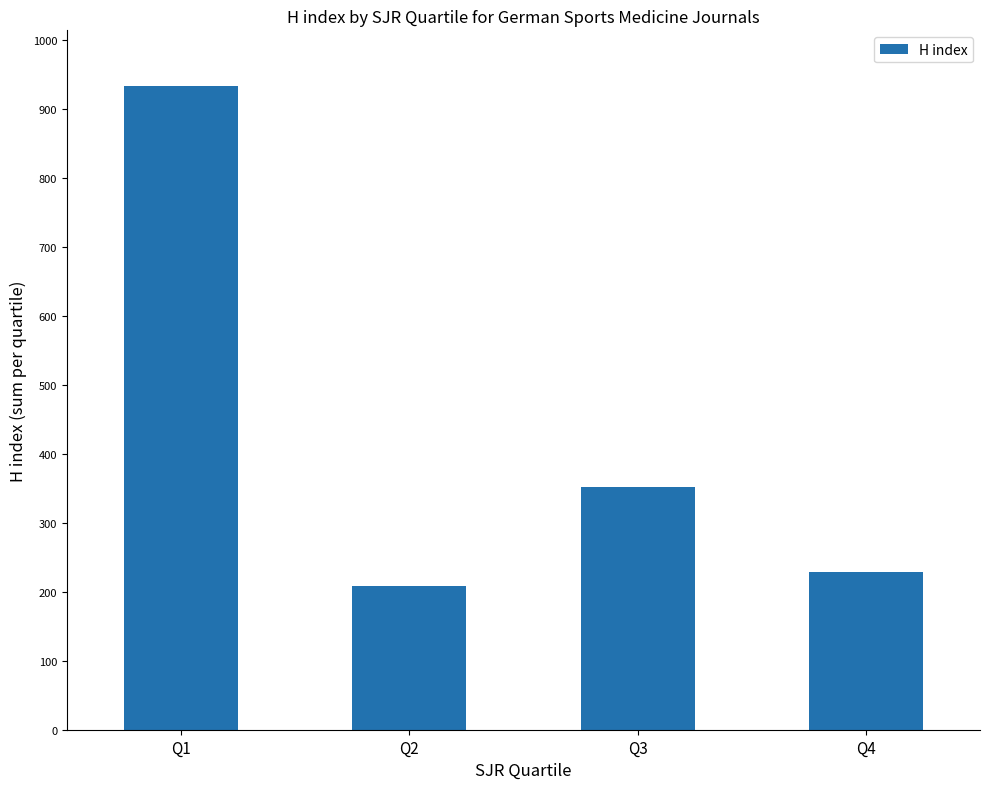

How many bars are there in total?

4